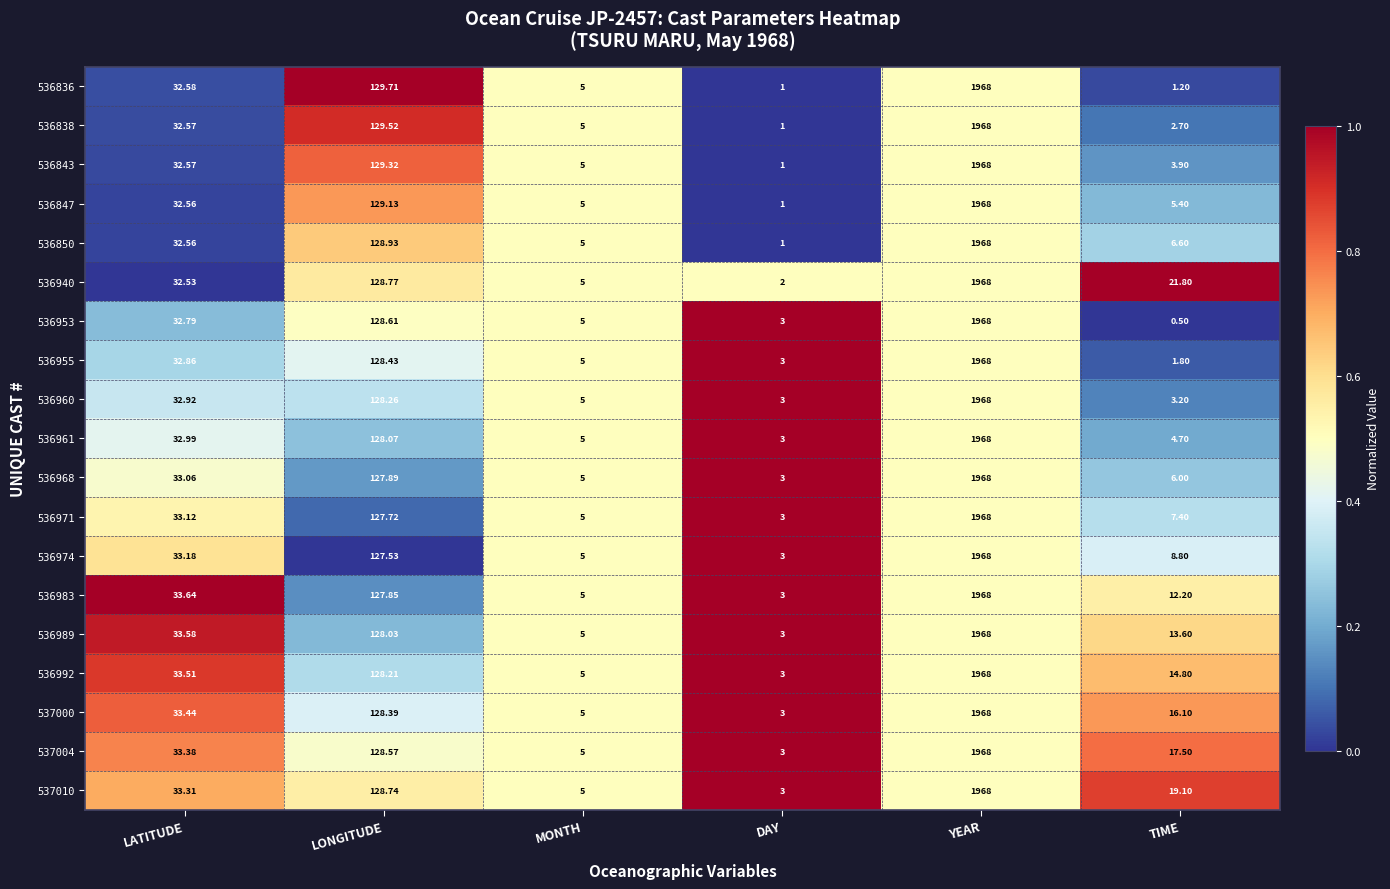

At which label does 536974 first exceed 33?

LATITUDE